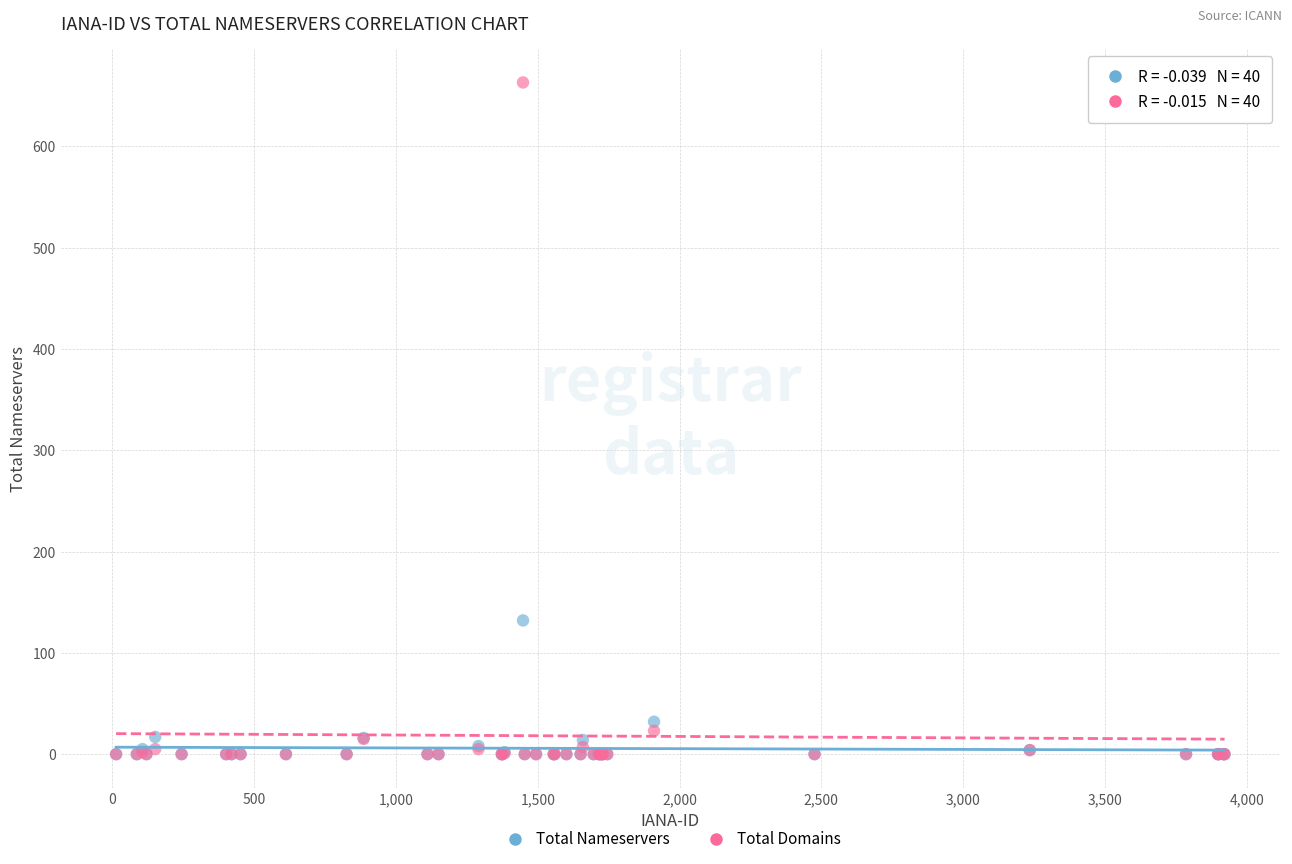

Which series contains the highest Y value?

Total Domains